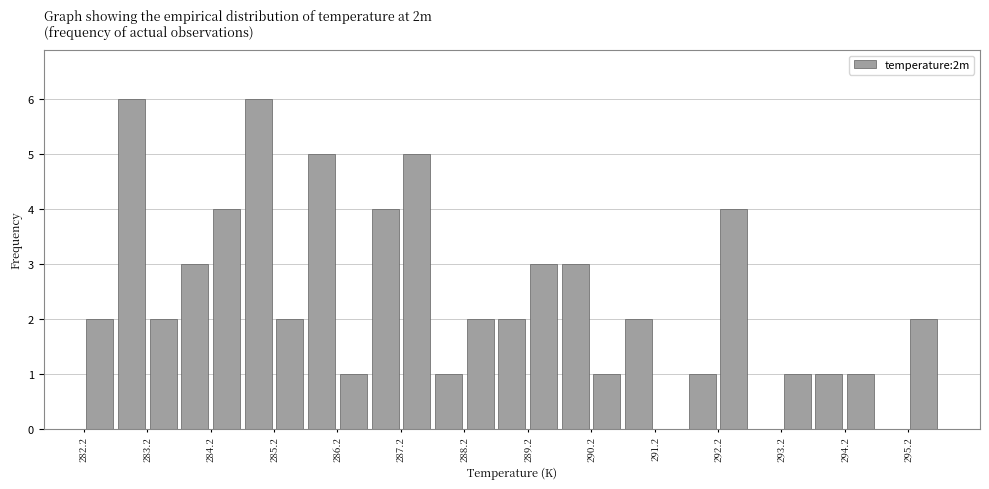

Reading left to right, transcribe this chart: for each bar, give the range it covers on the x-axis and its height. The values are not printed on the chart, so give them approximately, as read against the axis.

282.2 to 282.7: 2
282.7 to 283.2: 6
283.2 to 283.7: 2
283.7 to 284.2: 3
284.2 to 284.7: 4
284.7 to 285.2: 6
285.2 to 285.7: 2
285.7 to 286.2: 5
286.2 to 286.7: 1
286.7 to 287.2: 4
287.2 to 287.7: 5
287.7 to 288.2: 1
288.2 to 288.7: 2
288.7 to 289.2: 2
289.2 to 289.7: 3
289.7 to 290.2: 3
290.2 to 290.7: 1
290.7 to 291.2: 2
291.2 to 291.7: 0
291.7 to 292.2: 1
292.2 to 292.7: 4
292.7 to 293.2: 0
293.2 to 293.7: 1
293.7 to 294.2: 1
294.2 to 294.7: 1
294.7 to 295.2: 0
295.2 to 295.7: 2